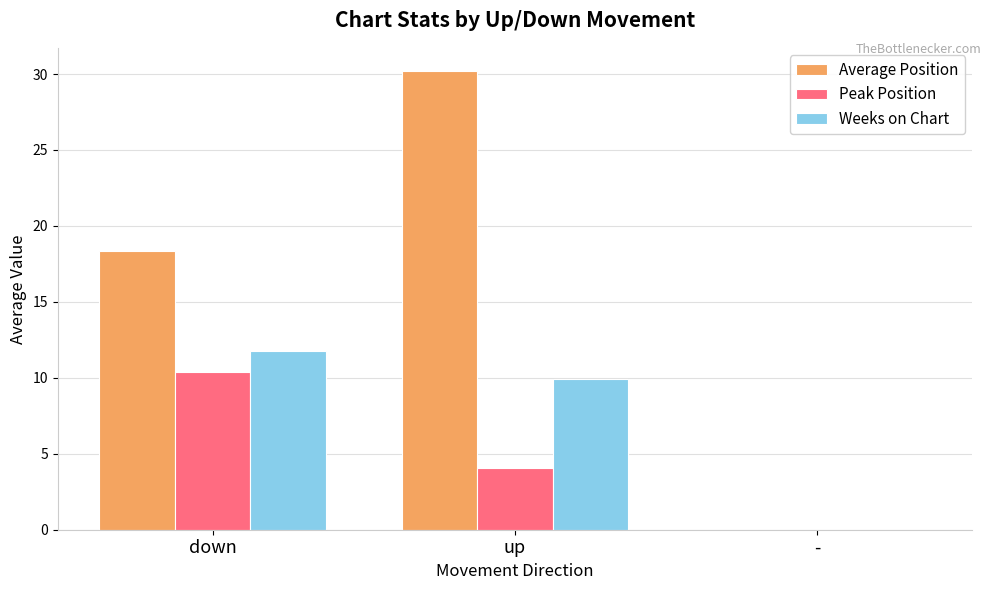

Which label corresponds to the largest value in the chart?

up